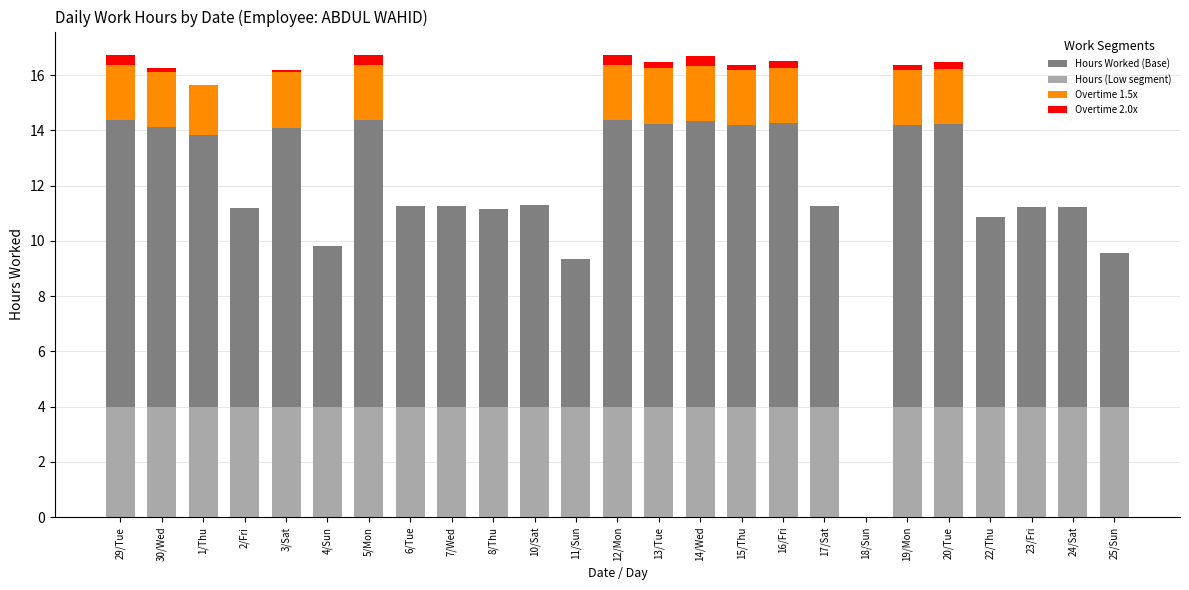

Is it true that Hours (Low segment) equals 6.8 at 15/Thu?

False